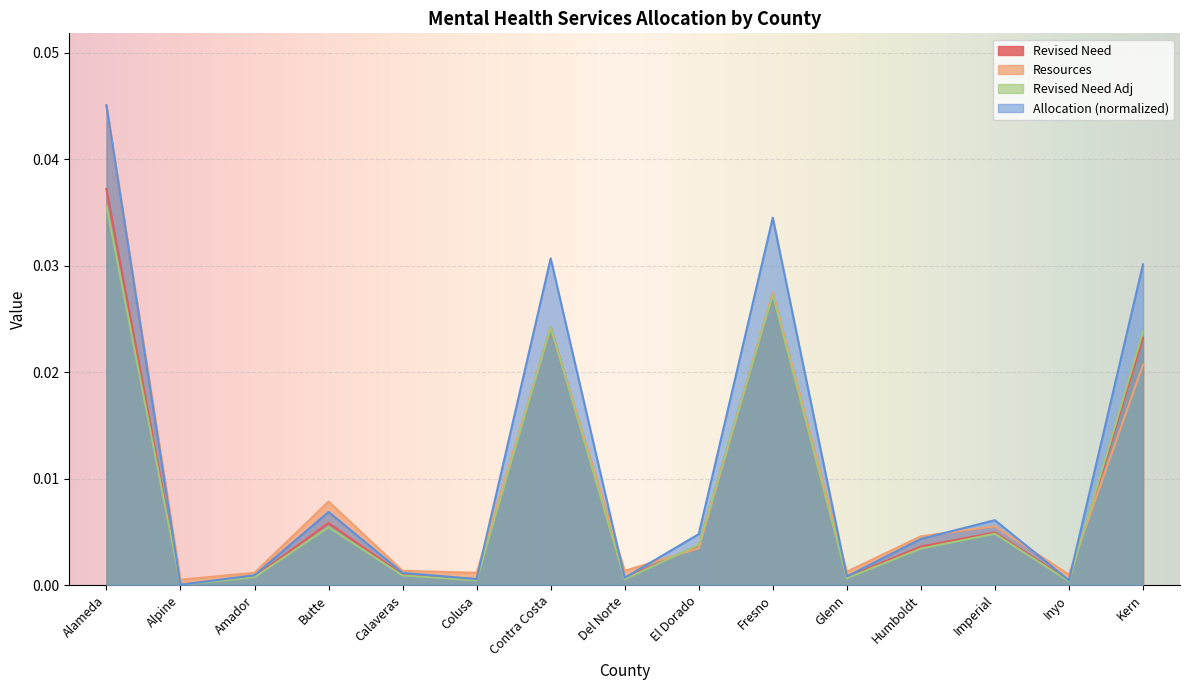

What is the label of the 3rd point from the right?

Imperial